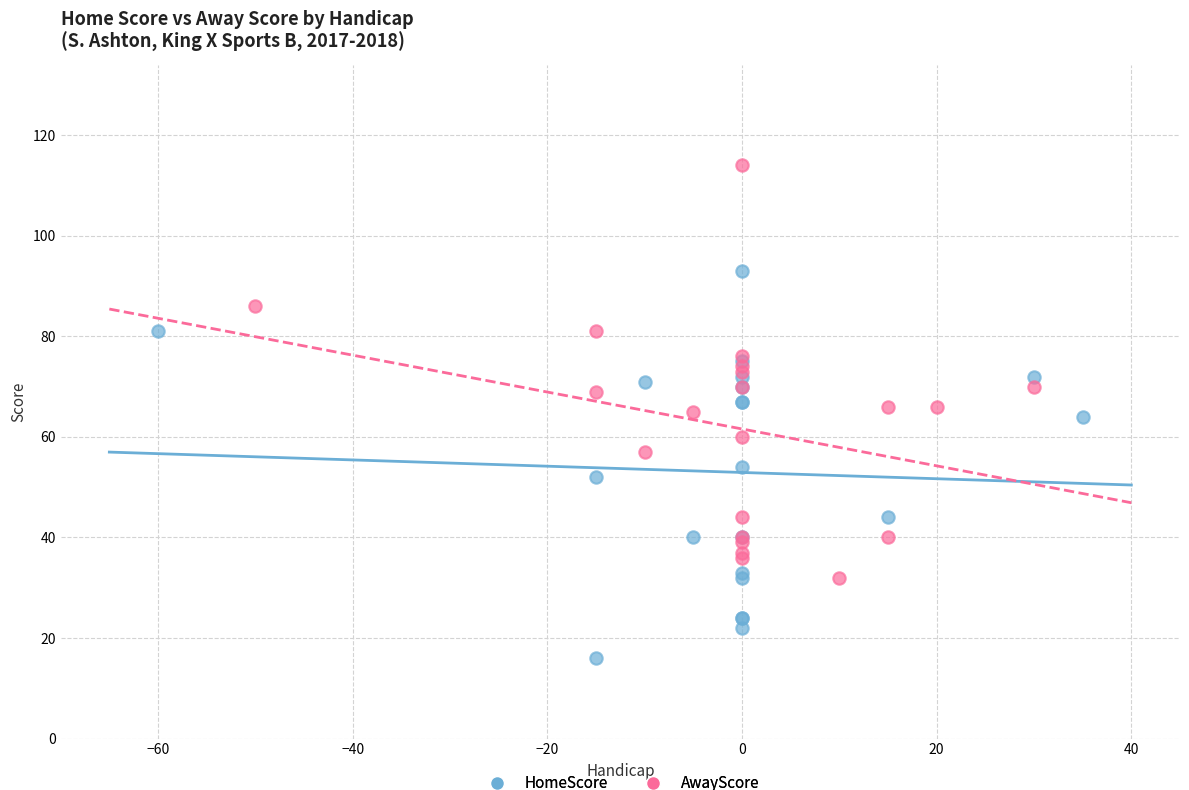

Which series reaches the minimum Y coordinate?

HomeScore